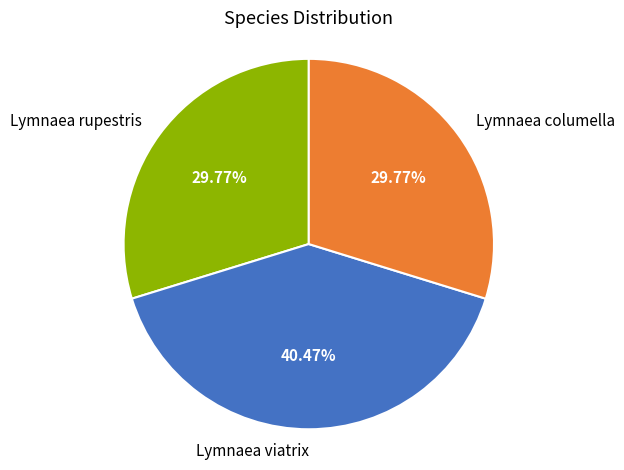

Which has a higher value, Lymnaea viatrix or Lymnaea rupestris?

Lymnaea viatrix